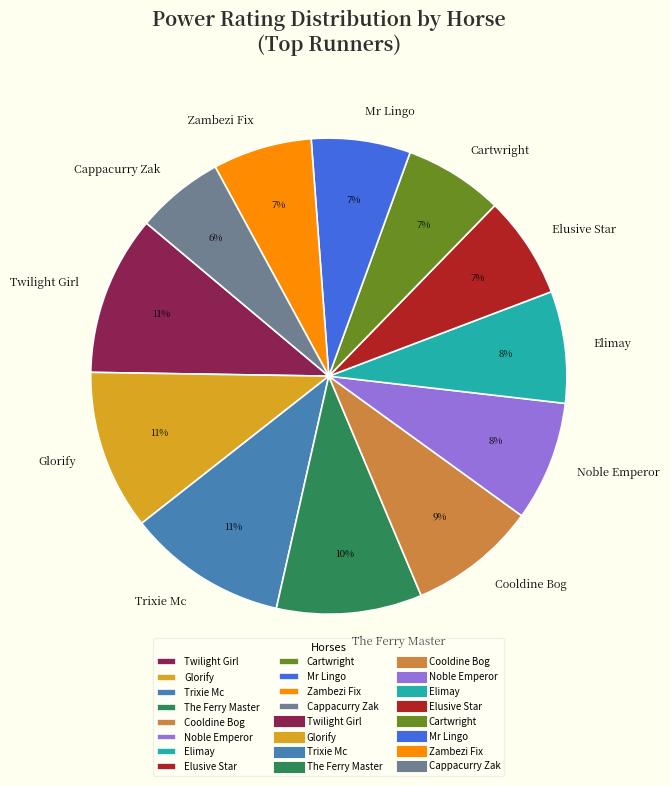

The The Ferry Master slice represents 1% of the pie. True or false?

False